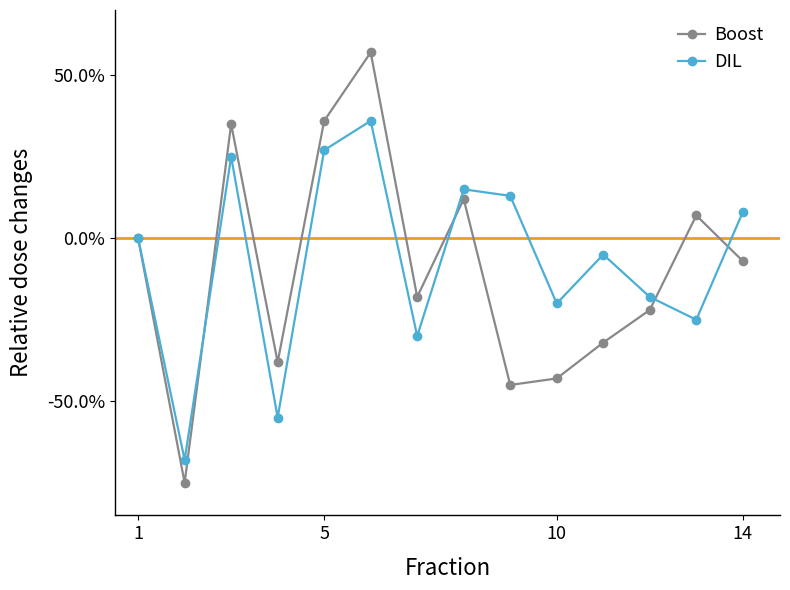

What are all the series names shown in the legend?

Boost, DIL